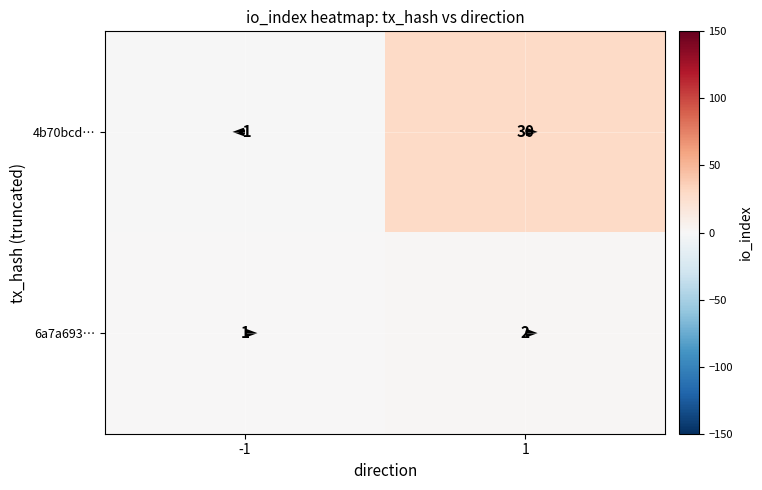

What is the greatest value displayed?

30